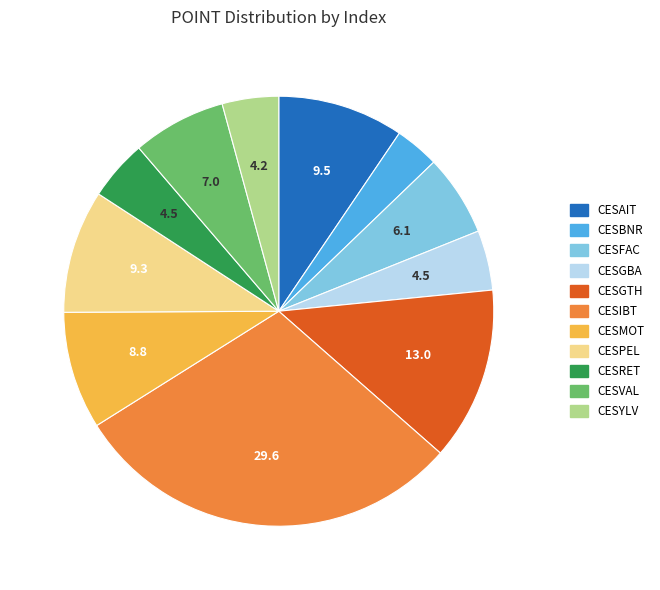

Is there a majority slice in this chart?

No